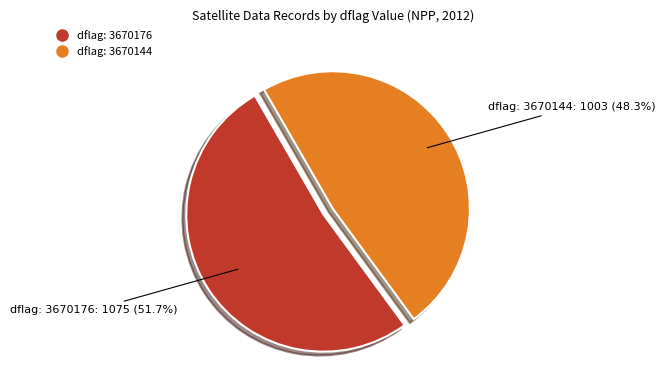

Is there a majority slice in this chart?

Yes